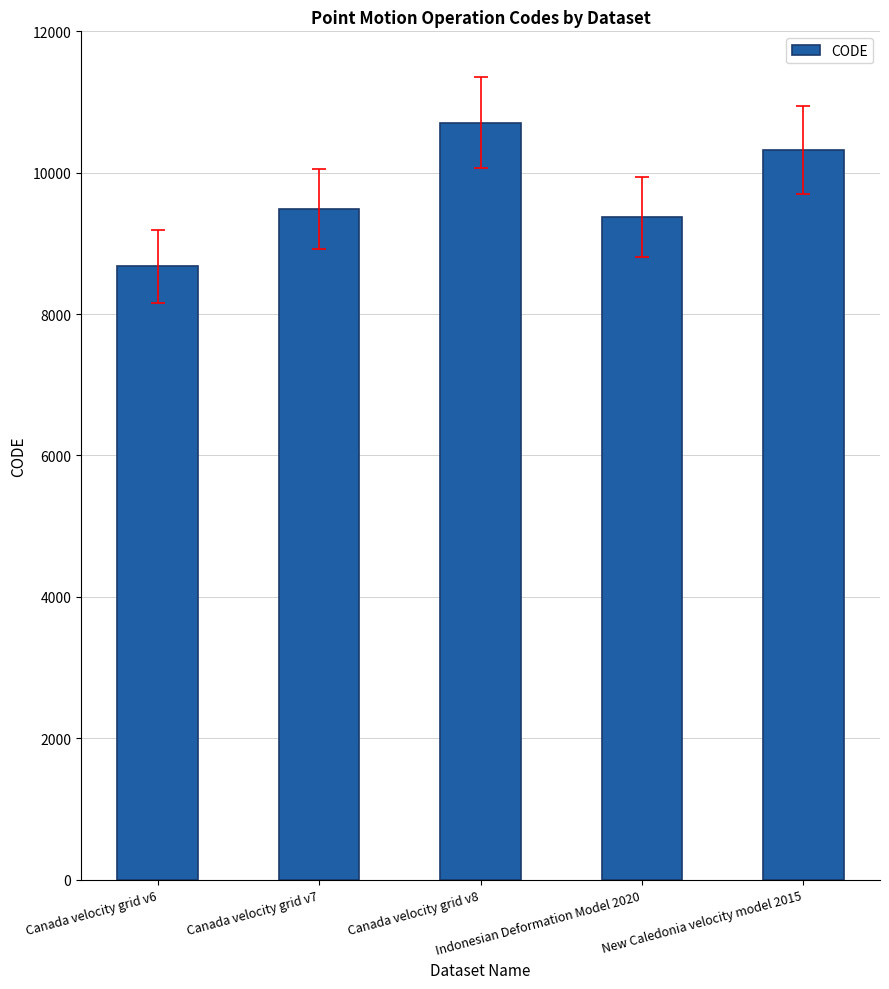

The value at Canada velocity grid v8 is 10707. True or false?

True